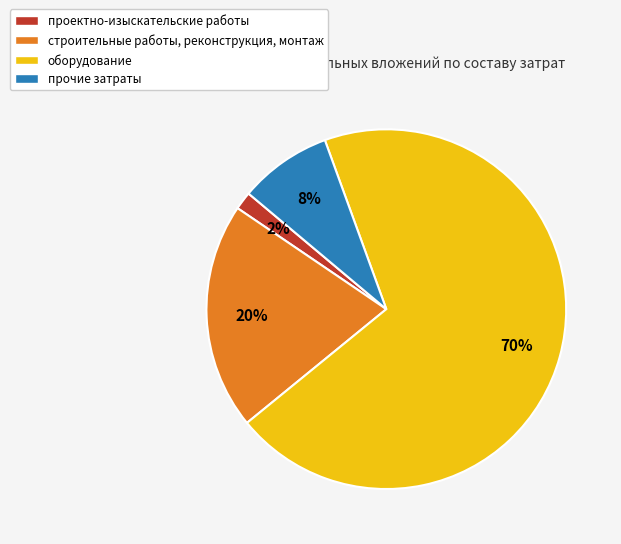

What percentage is the строительные работы, реконструкция, монтаж slice, to the nearest percent?

20%